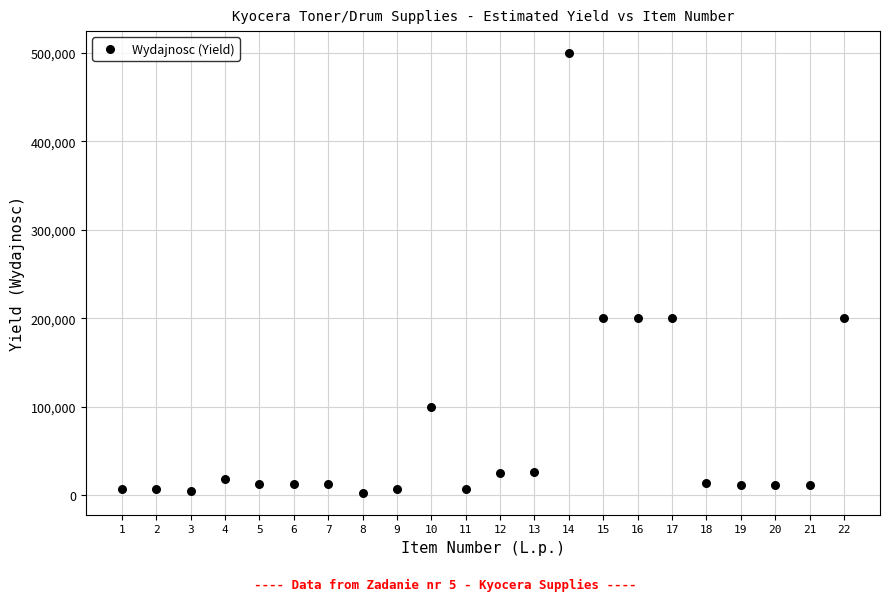

What is the range of Y values (max minus min)?

497500